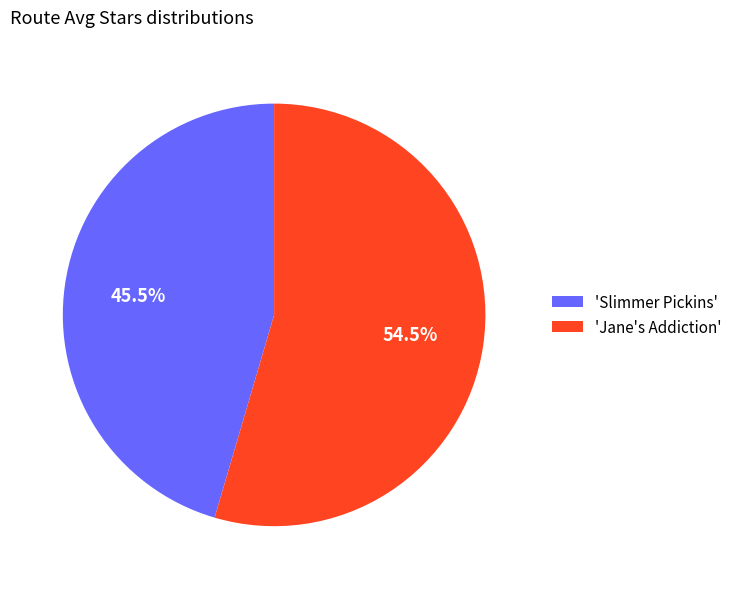

Is there any slice that represents more than half of the pie?

Yes